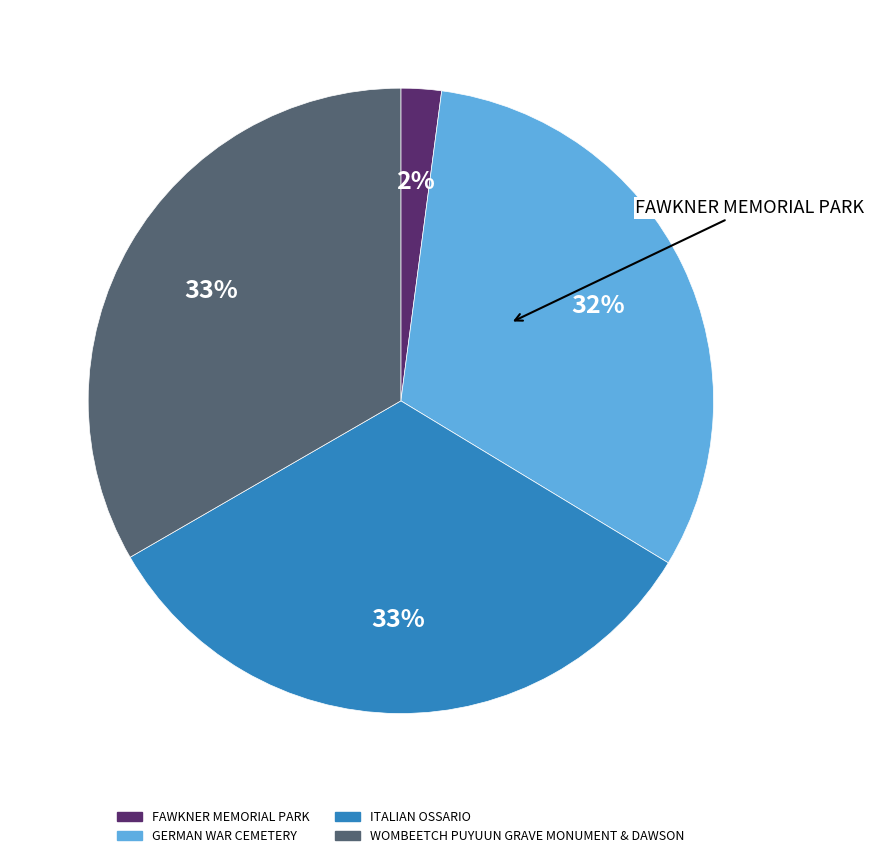

How many slices are in this pie chart?

4